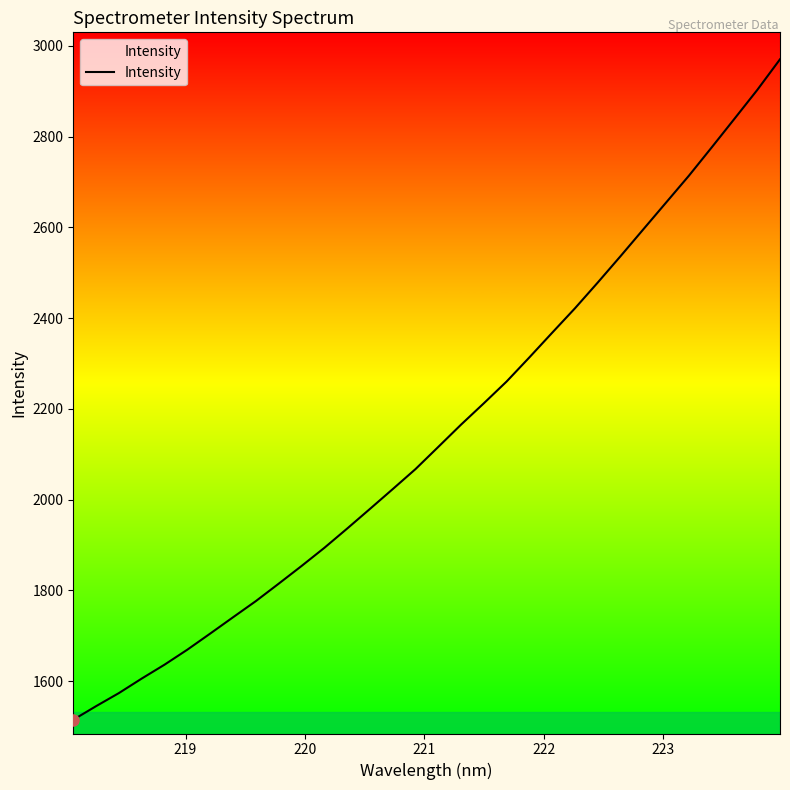

Reading left to right, list all the values displayed in this chart.

1515.2	1545.2	1574.0	1606.0	1636.6	1669.7	1705.1	1741.0	1776.6	1814.9	1853.8	1893.8	1936.2	1979.5	2023.2	2067.4	2116.3	2165.4	2212.4	2260.4	2313.7	2367.9	2421.8	2478.5	2536.6	2595.7	2654.7	2713.8	2776.1	2839.2	2902.6	2970.2